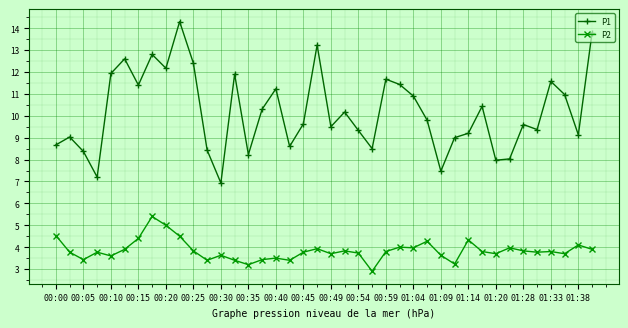

How many values in the P2 series exceed 3?

39